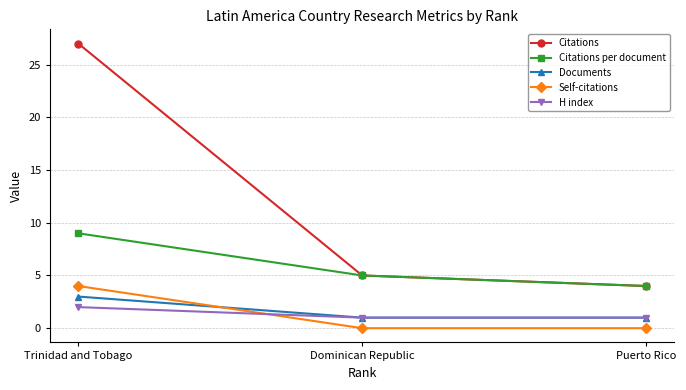

The value of Documents at Trinidad and Tobago is 3. True or false?

True